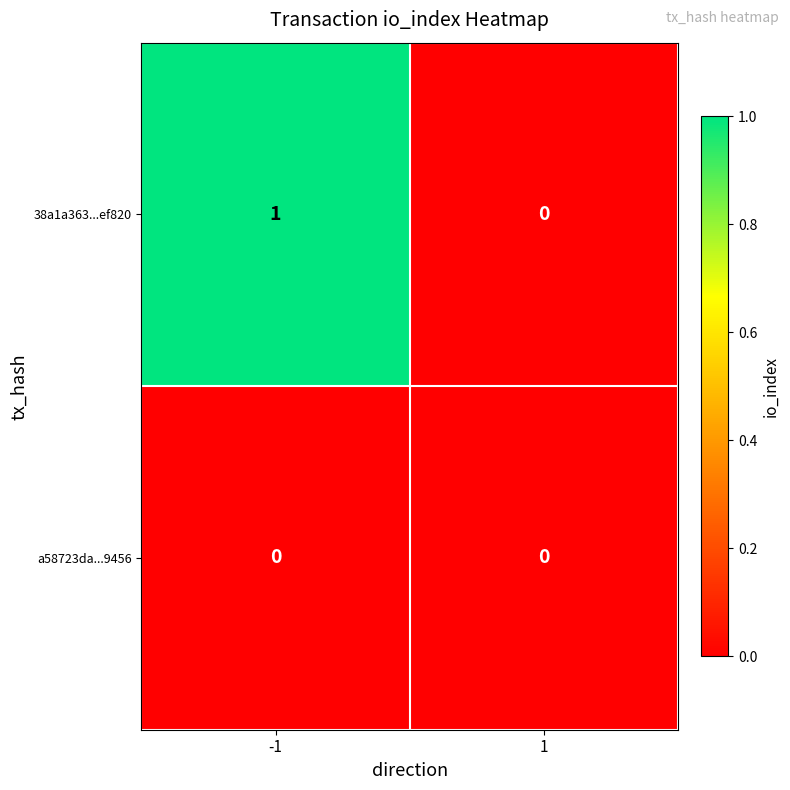

Reading left to right, transcribe all the data shown in this chart.

38a1a363...ef820: 1	0
a58723da...9456: 0	0